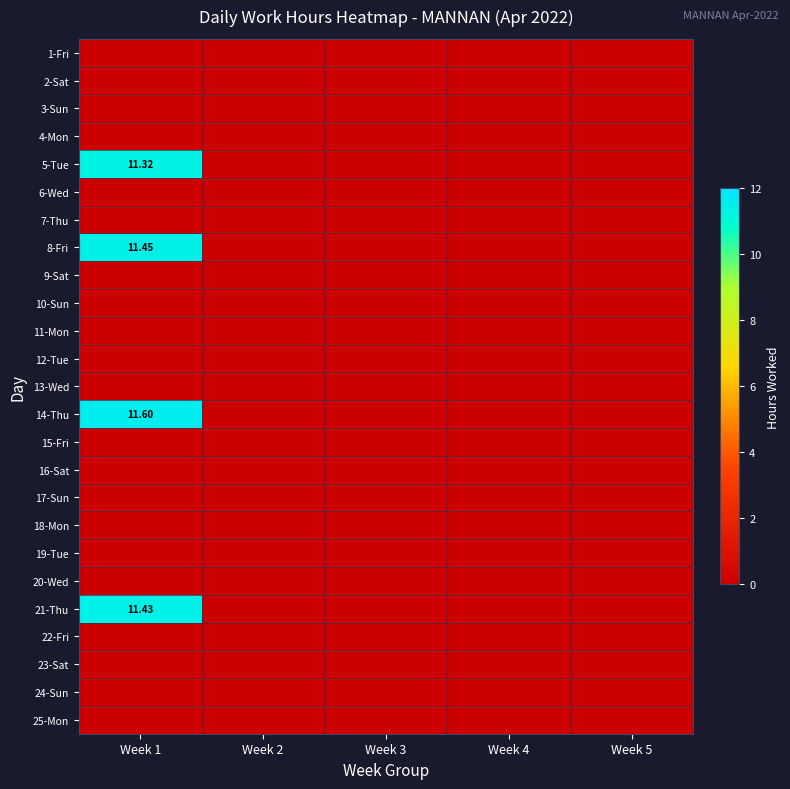

How many positive values does the 14-Thu series have?

1